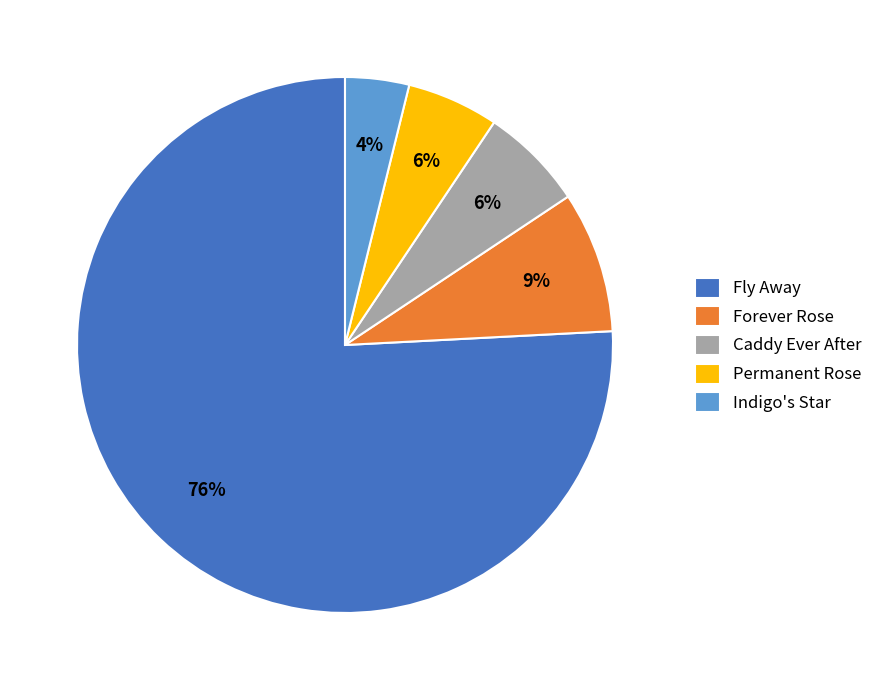

Count the number of slices in the pie.

5